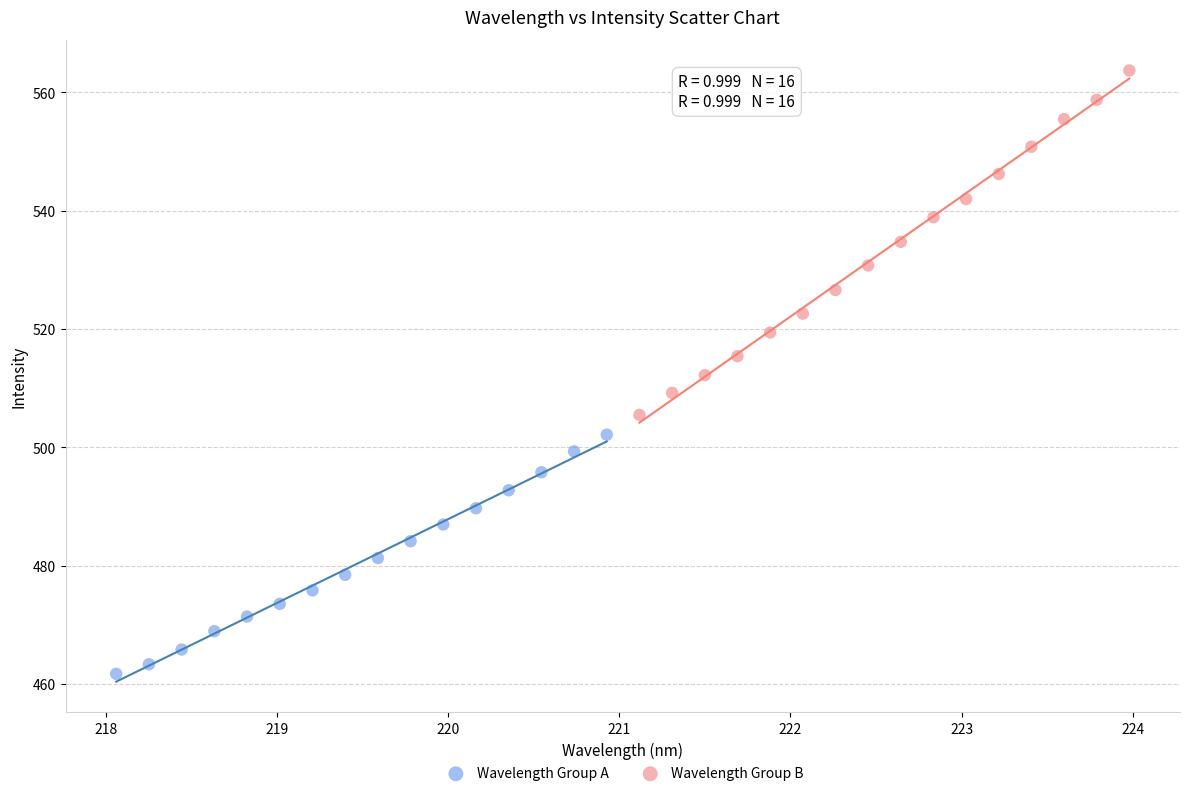

Which series contains the lowest Y value?

Wavelength Group A